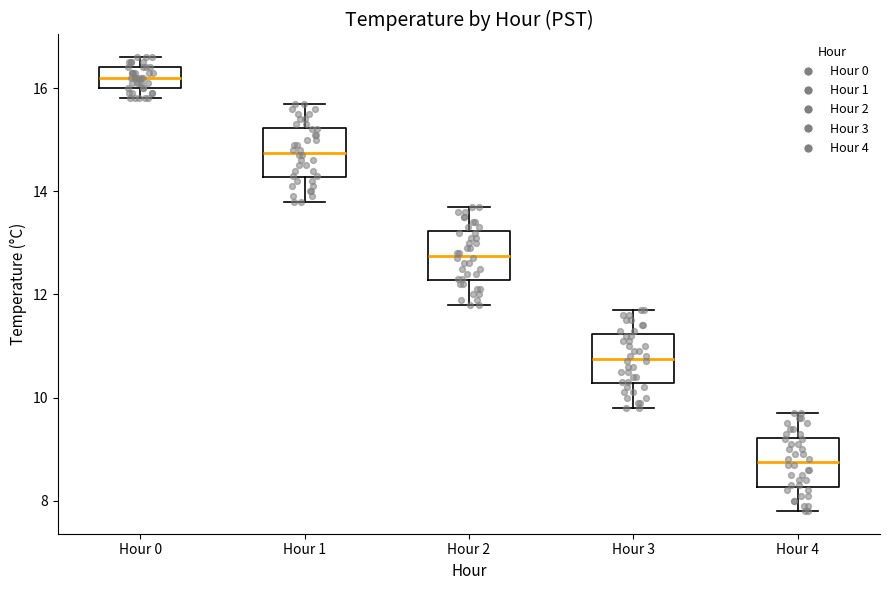

Where is the lower edge of the box for Hour 2 on the y-axis? The values are not printed on the chart, so give them approximately, as read against the axis.

12.2